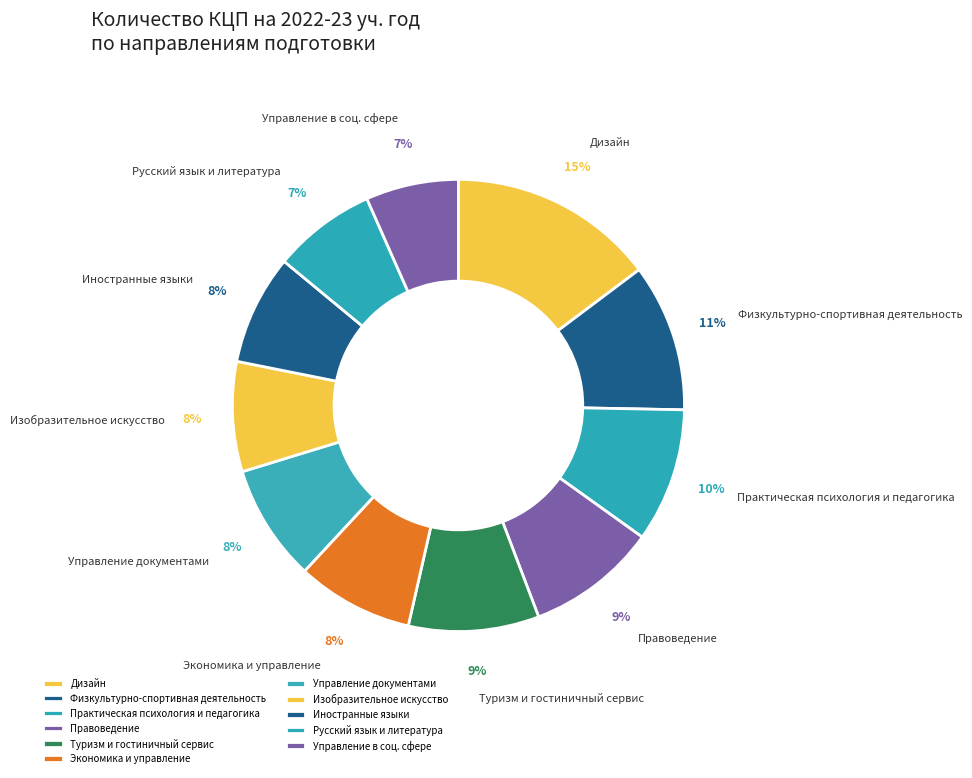

What is the largest slice in the pie chart?

Дизайн